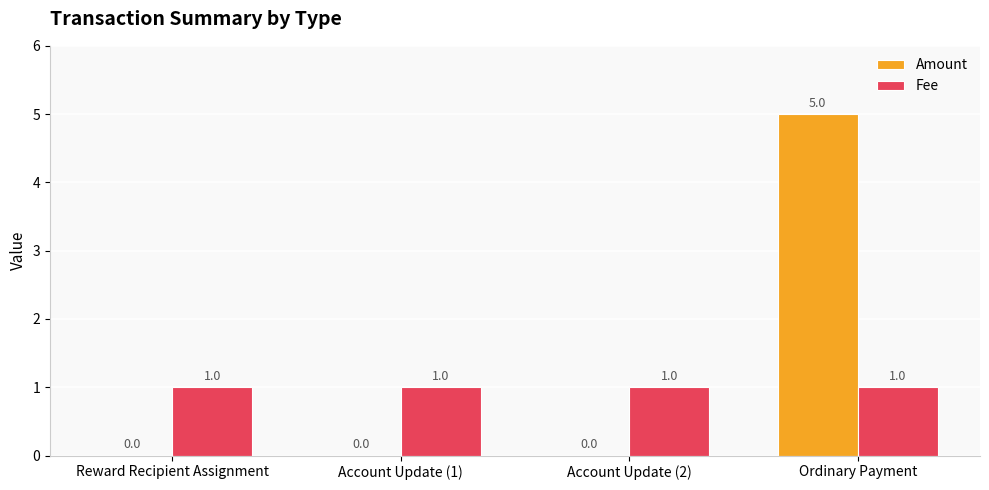

How many groups of bars are there?

4